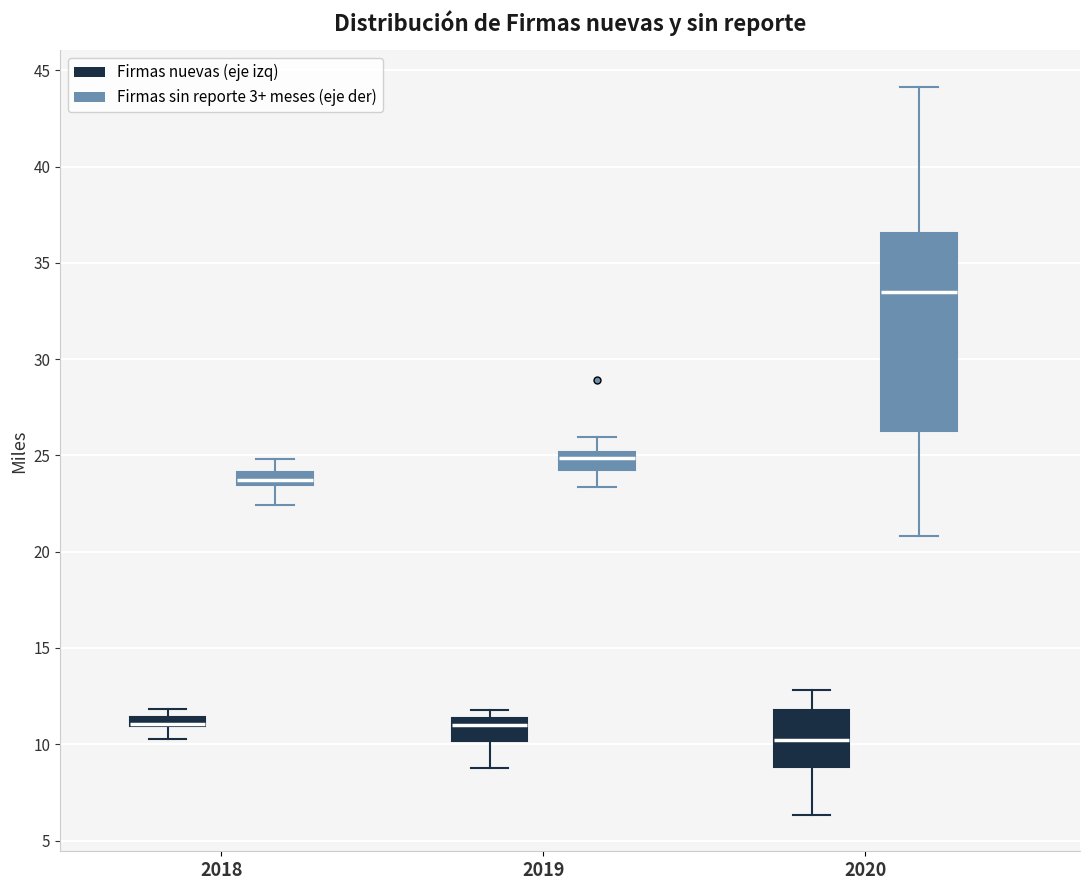

Comparing the boxes themselves (not the whiskers), which one is the tallest?

2020 (Firmas sin reporte 3+ meses (eje der))